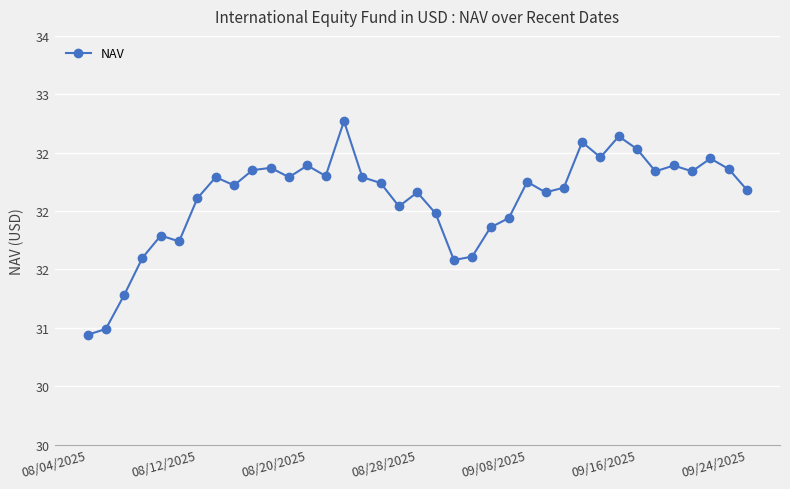

Is this an area chart (filled region under the line)?

No